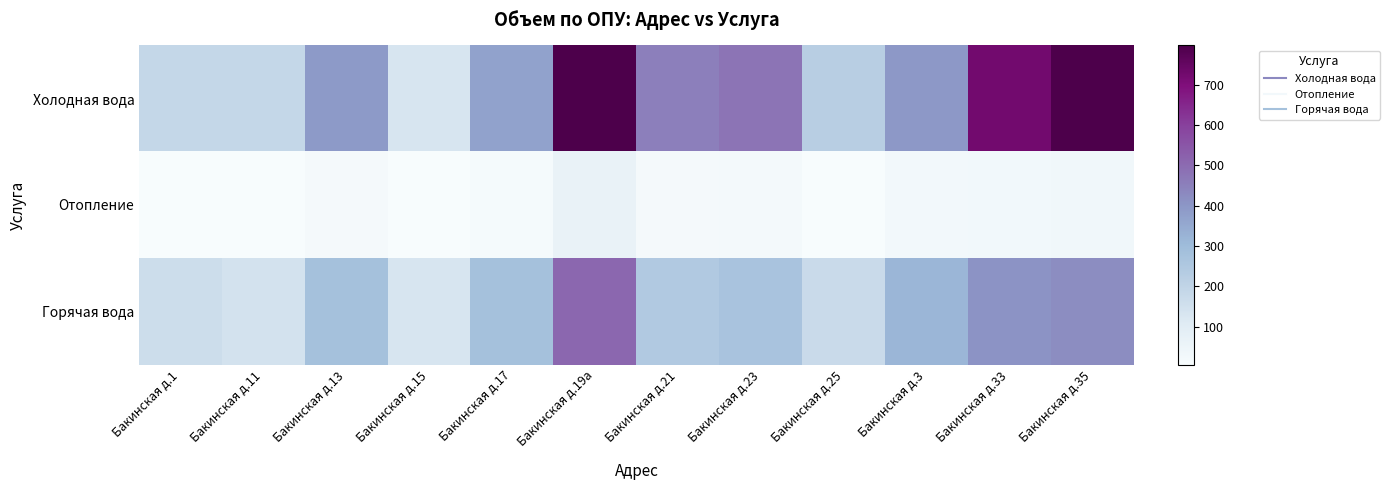

At how many categories does at least one series exceed 516?

3